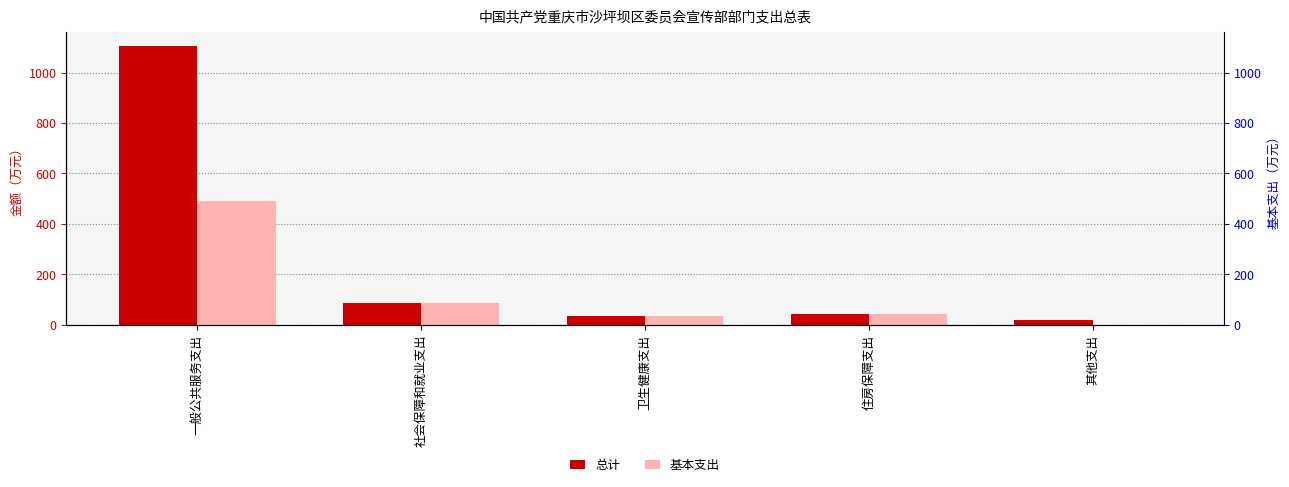

How many groups of bars are there?

5